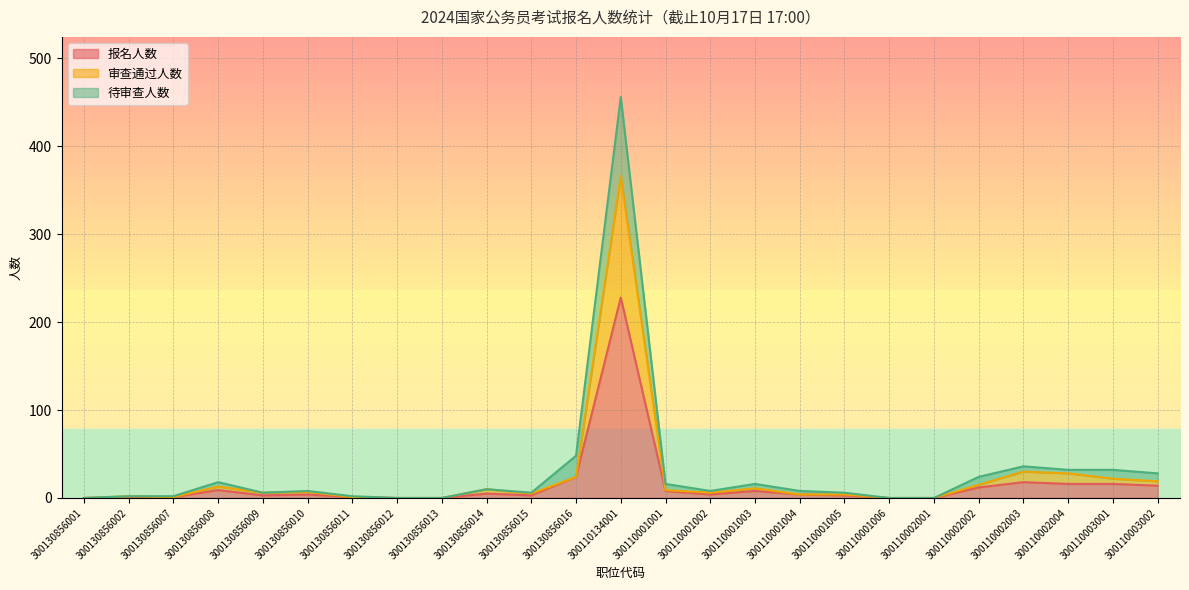

Rank the categories by 审查通过人数 value from highest to lowest.

300110134001, 300110002003, 300110002004, 300130856016, 300110003001, 300110003002, 300110002002, 300130856008, 300110001003, 300130856014, 300110001001, 300130856010, 300130856009, 300110001002, 300130856015, 300110001004, 300110001005, 300130856002, 300130856007, 300130856011, 300130856001, 300130856012, 300130856013, 300110001006, 300110002001